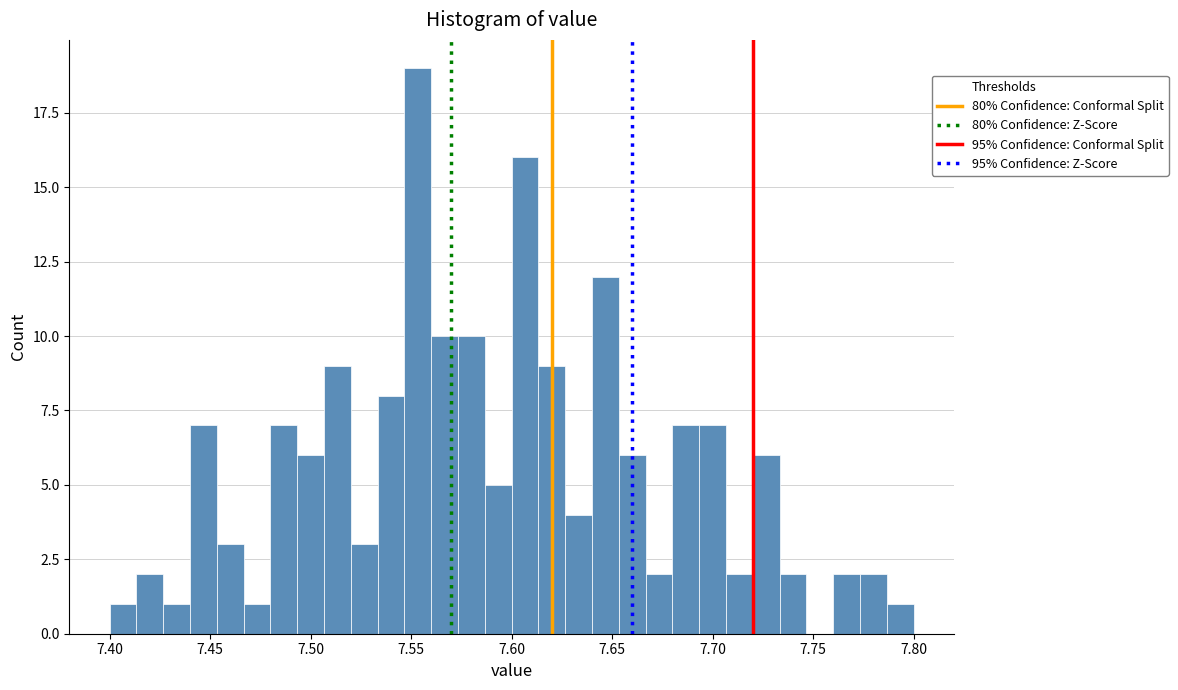

Around what value on the x-axis is the tallest bar? Give the approximate position of its centre, as read against the axis.

7.555